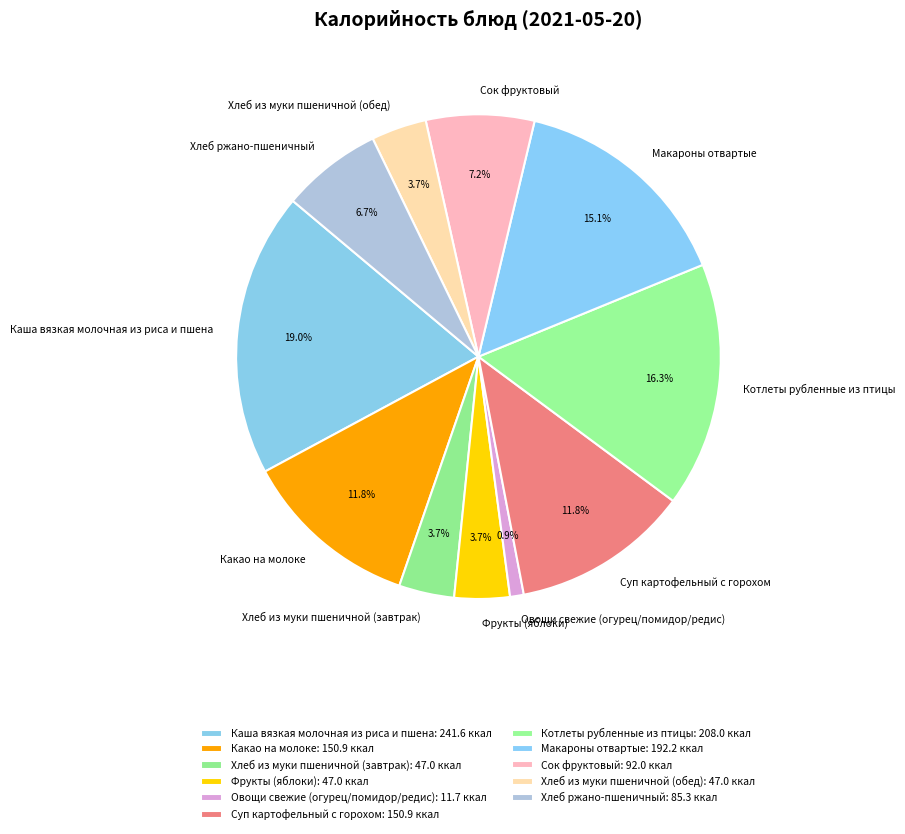

Between Хлеб из муки пшеничной (завтрак) and Котлеты рубленные из птицы, which is larger?

Котлеты рубленные из птицы